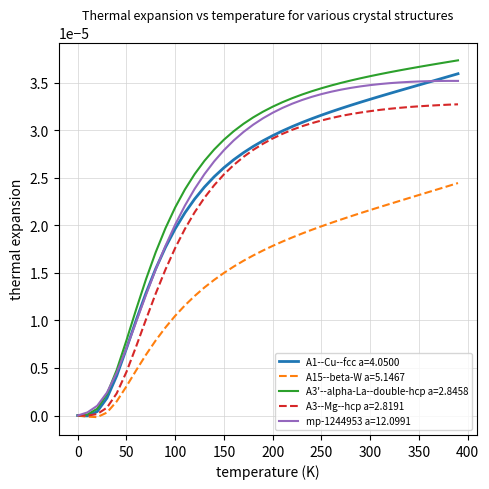

Which series has the largest range (max minus min)?

A3'--alpha-La--double-hcp a=2.8458